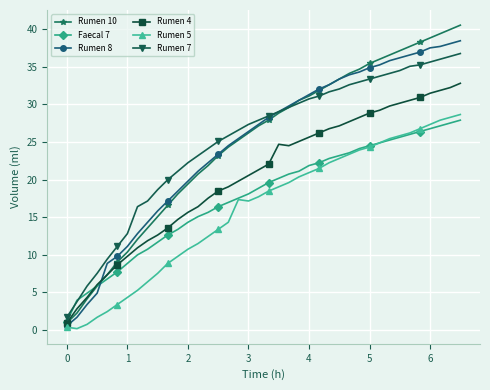

What is the difference between the second highest and minimum values in the Rumen 5 series?

28.1